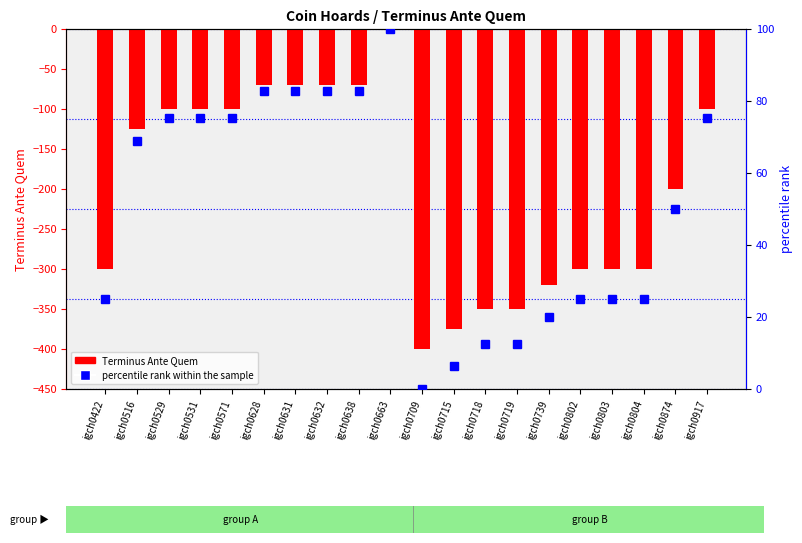

What is the difference between the maximum and second lowest values in the percentile rank within the sample series?

93.7